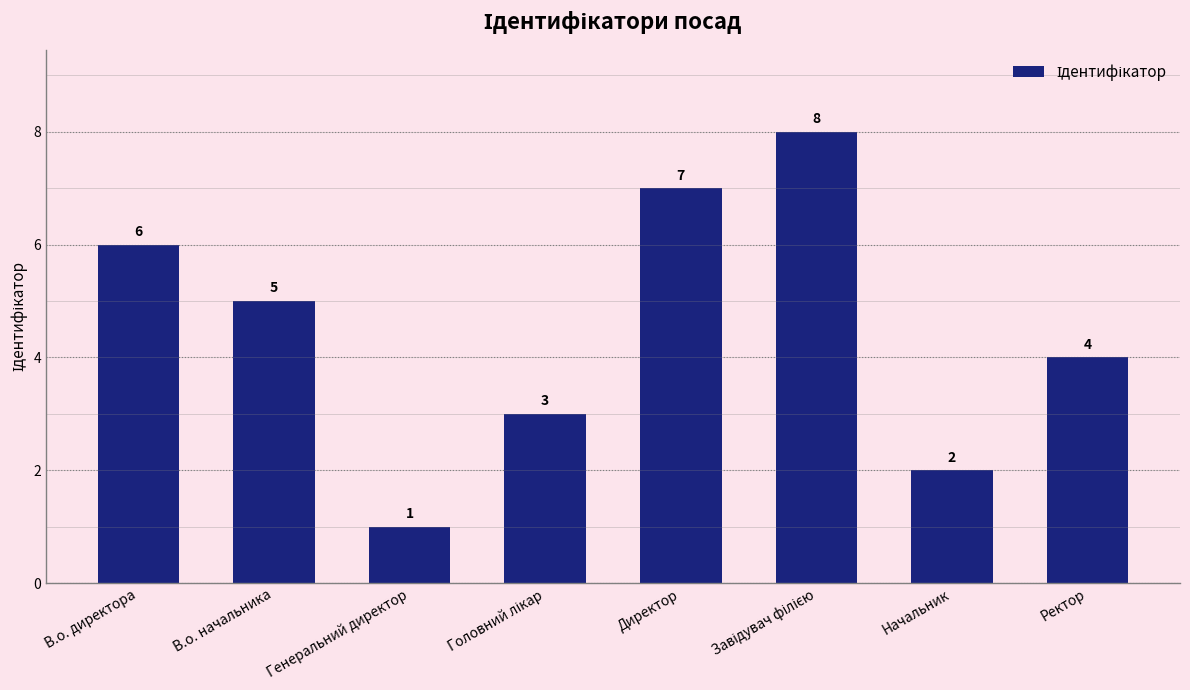

What is the change in value from Директор to Ректор?

-3